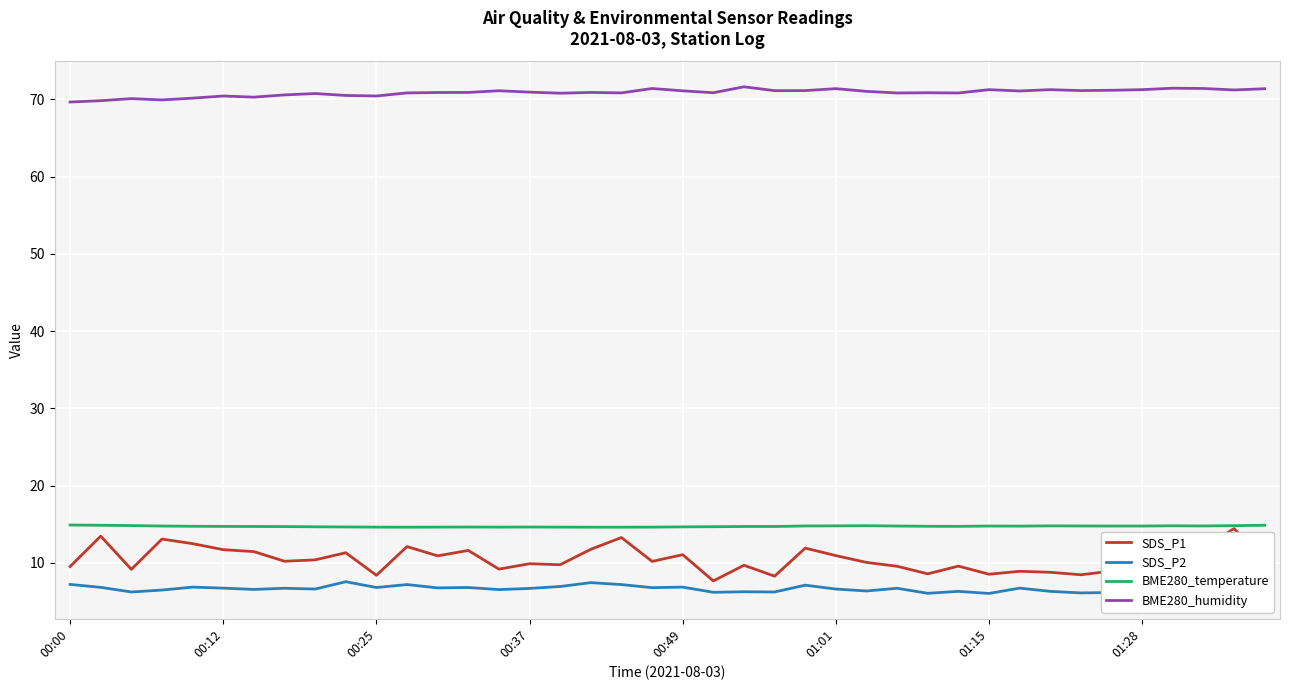

Is it true that SDS_P2 equals 6.6 at 8?

True